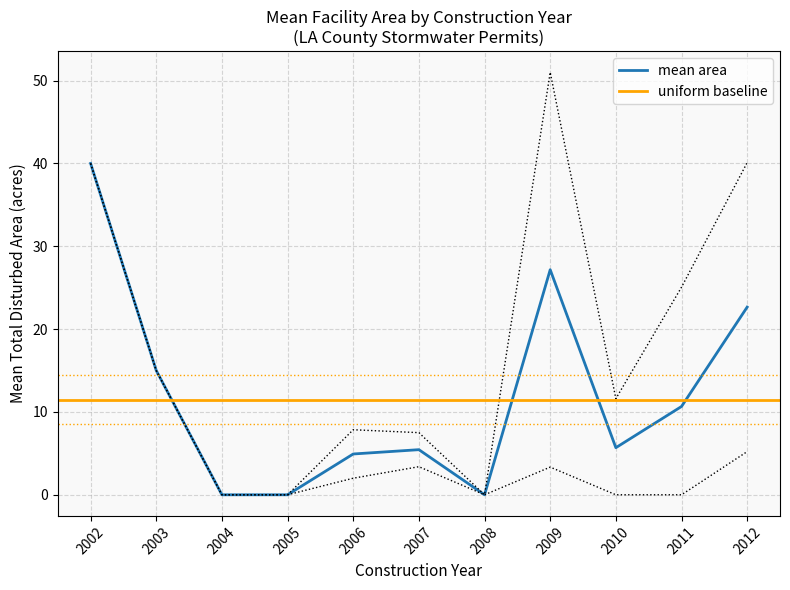

How many lines are shown in the chart?

2